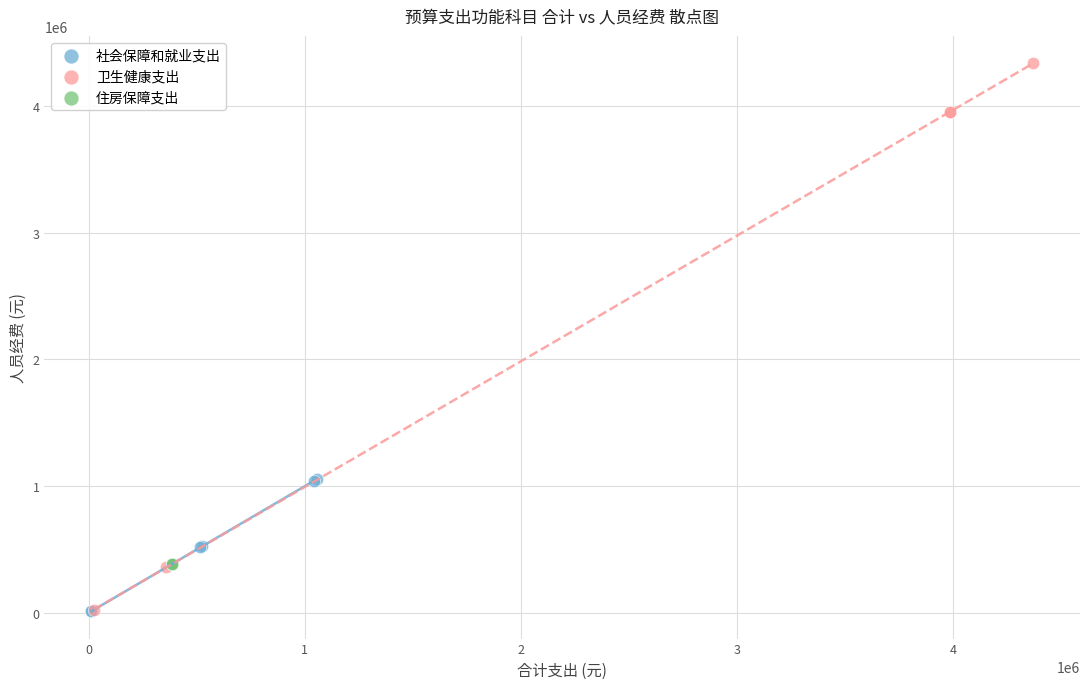

Which series reaches the maximum Y coordinate?

卫生健康支出